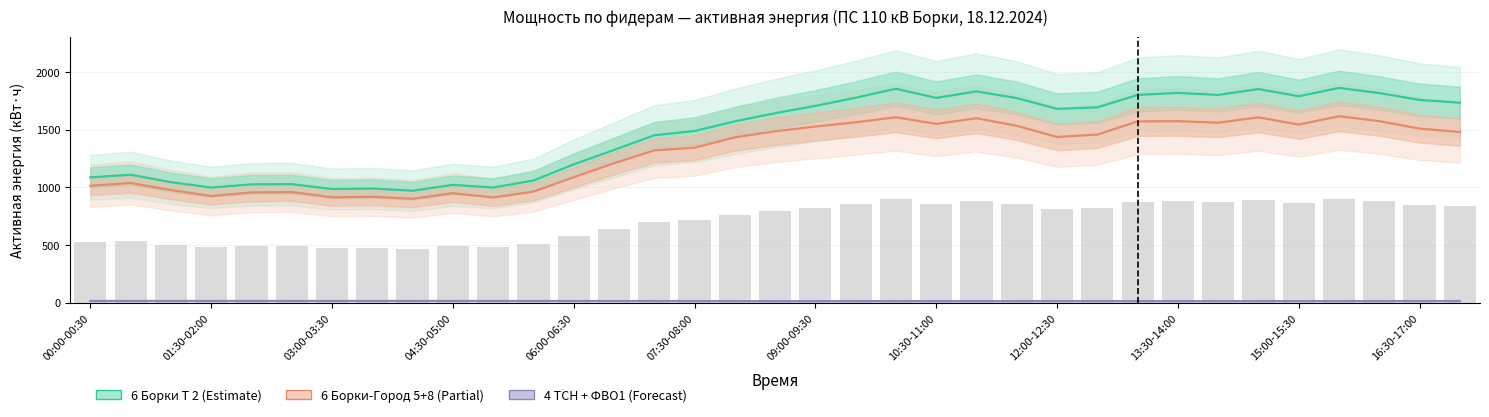

Rank the series at 26 from highest to lowest value.

6 Борки Т 2, 6 Борки-Город 5+8, 4 ТСН + ФВО1